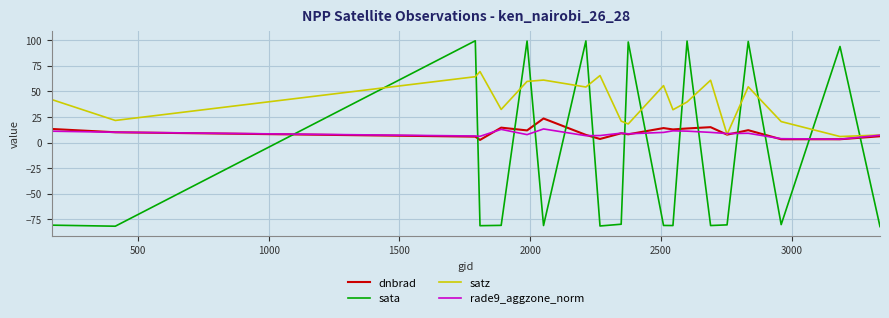

What is the minimum value shown in the chart?

-81.9